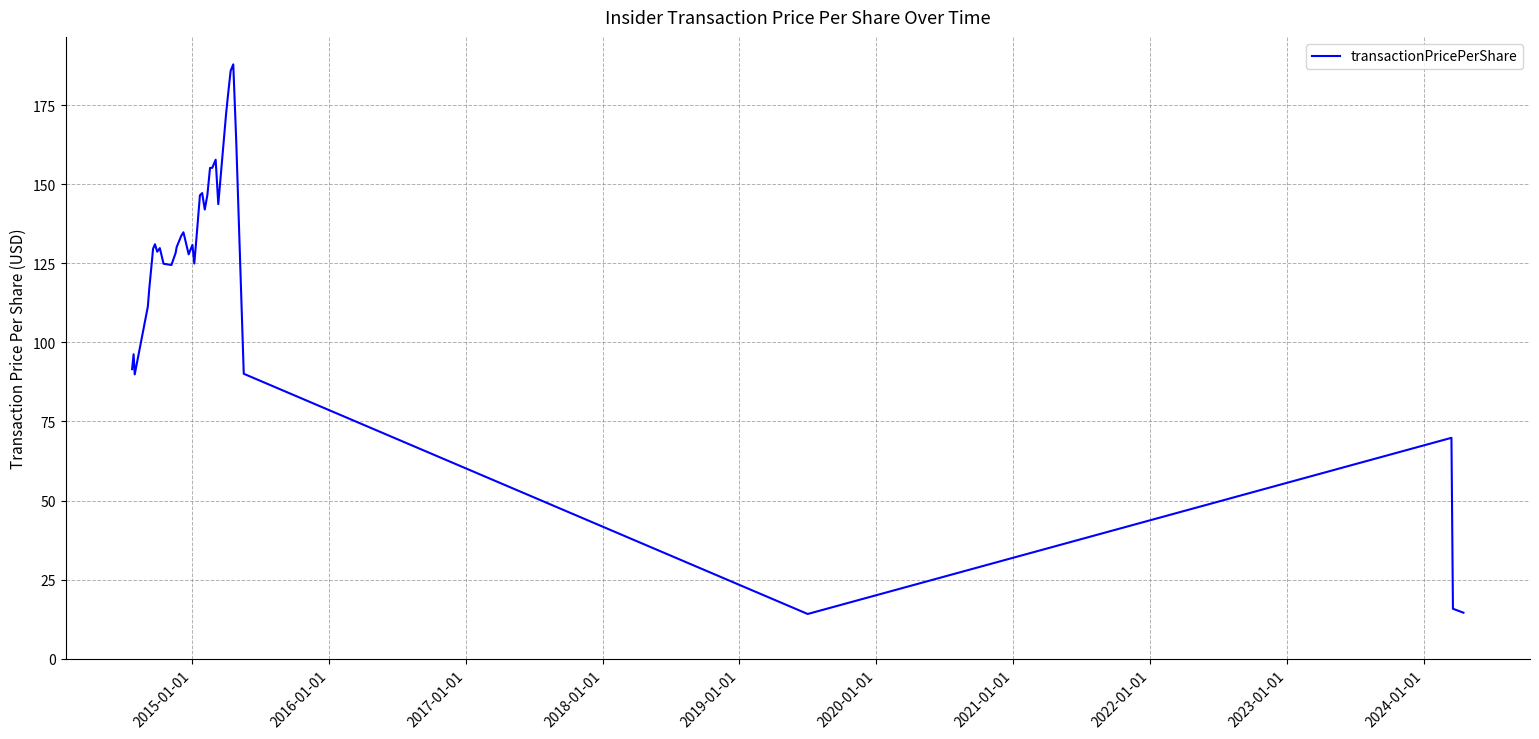

Is this an area chart (filled region under the line)?

No